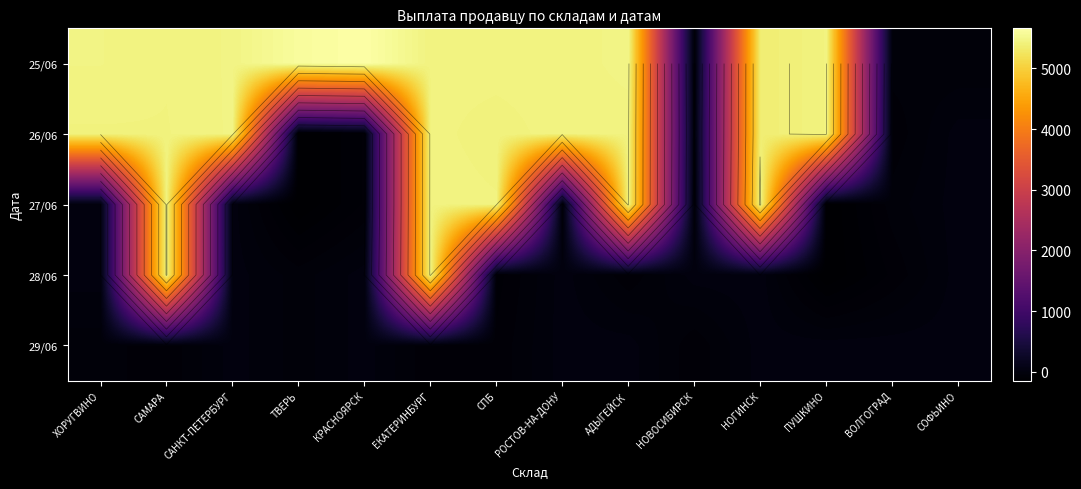

How many values in the 28/06 series are below 0?

5